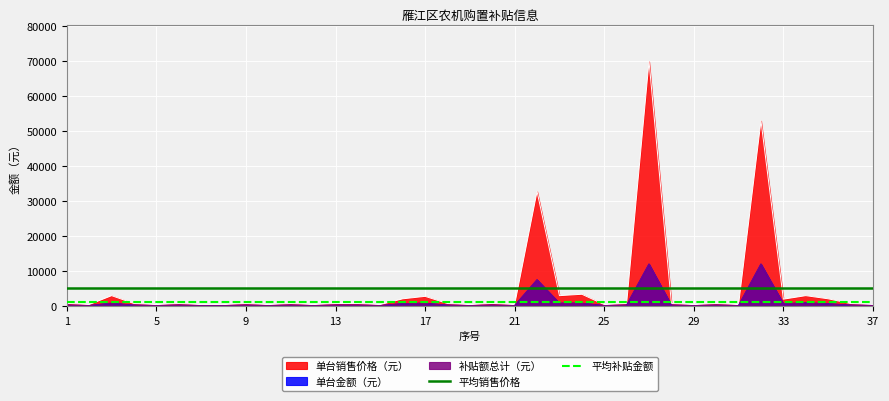

Is it true that 平均销售价格 equals 5212.9 at 5?

True